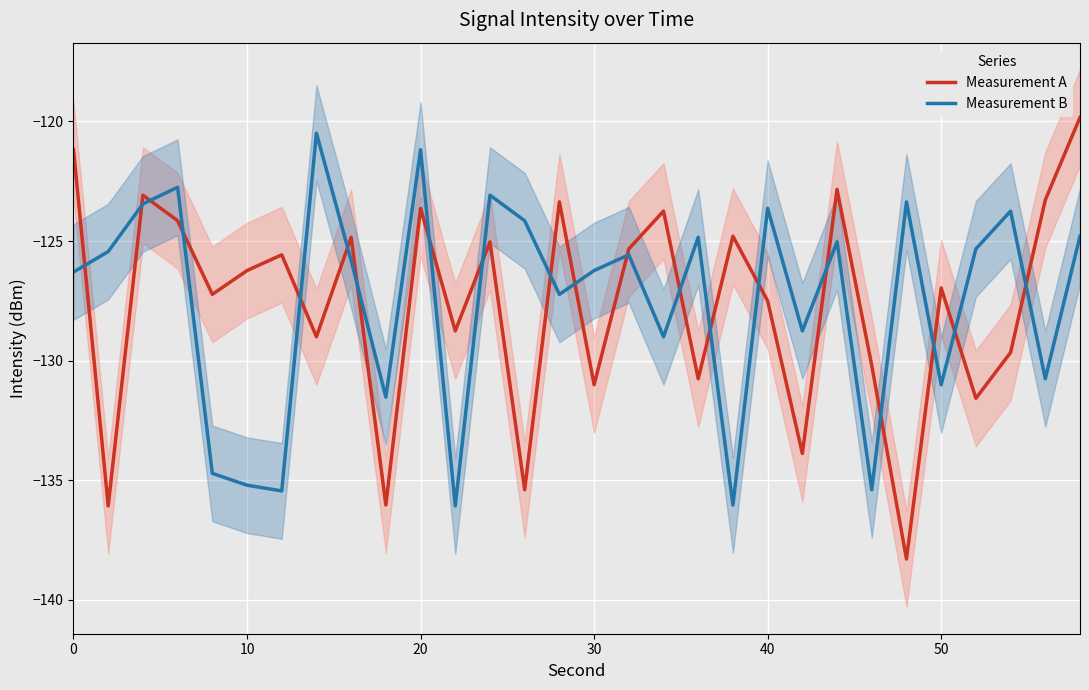

True or false: Measurement B has more than 2 interior local peaks.

True